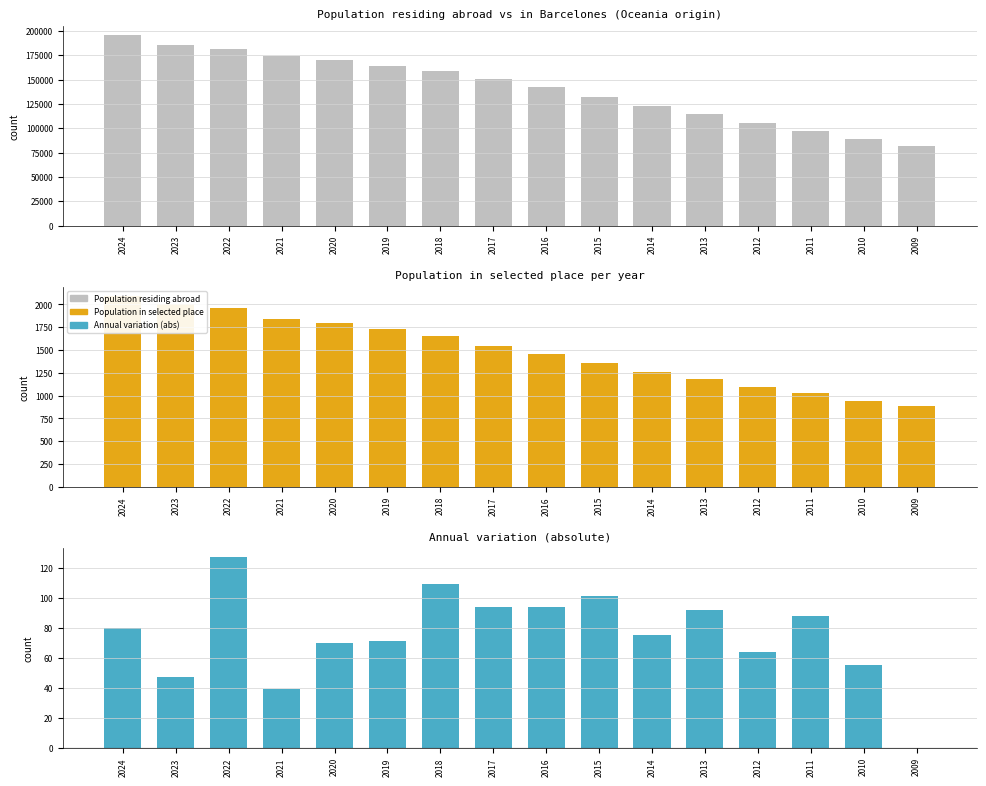

At which category does the chart reach its peak across all series?

2024